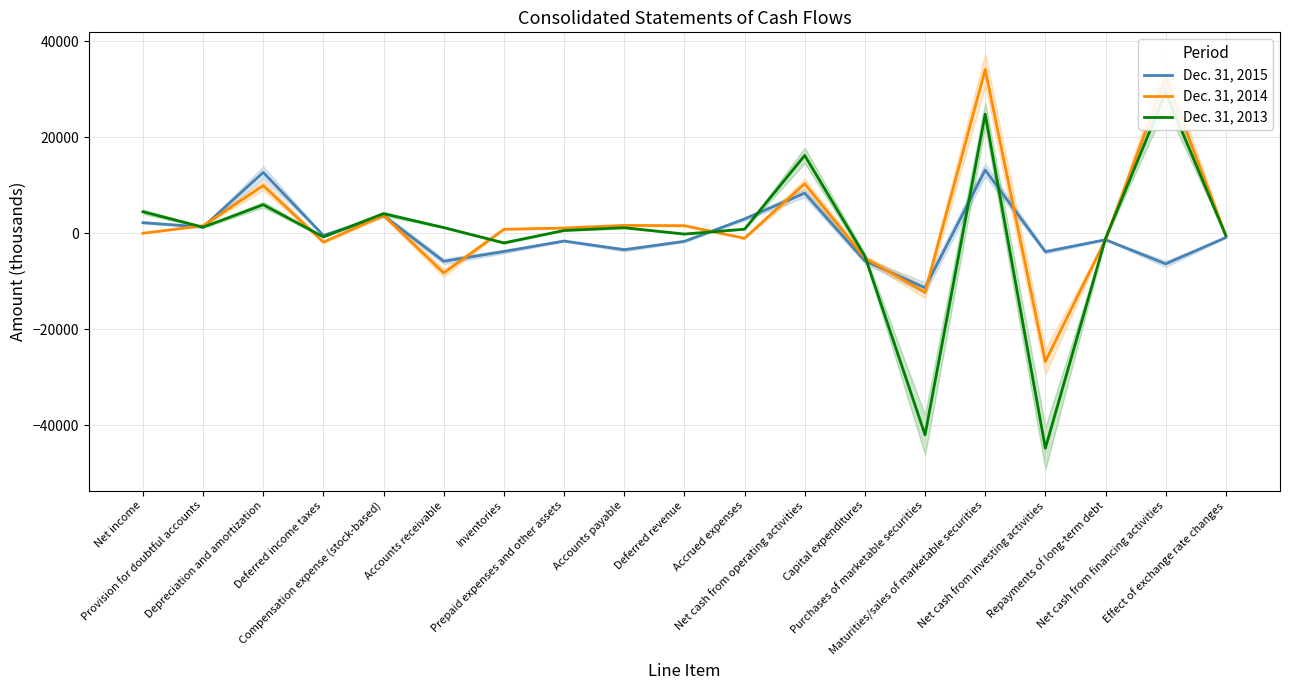

True or false: Dec. 31, 2015 has more than 0 interior local peaks.

True